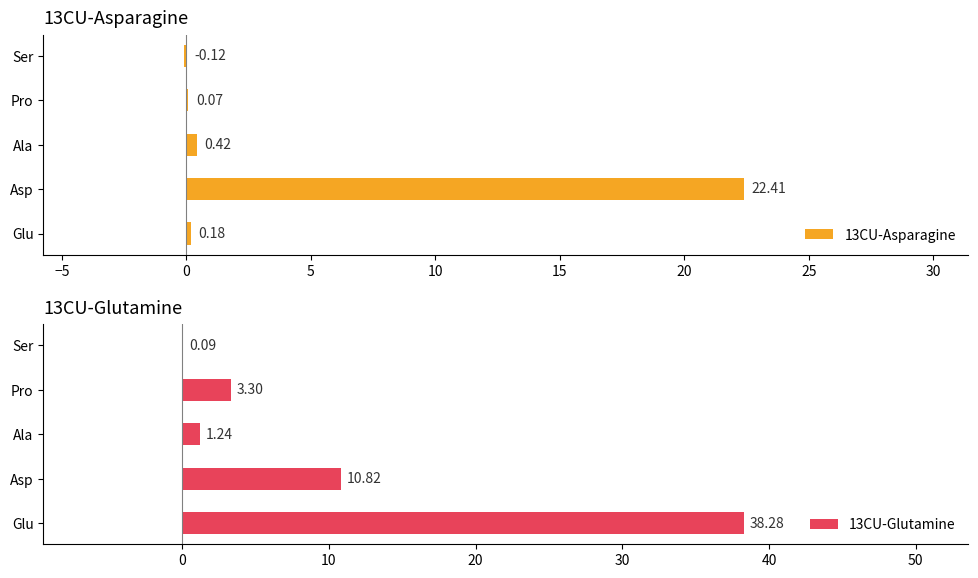

At which label does 13CU-Asparagine reach its peak?

Asp